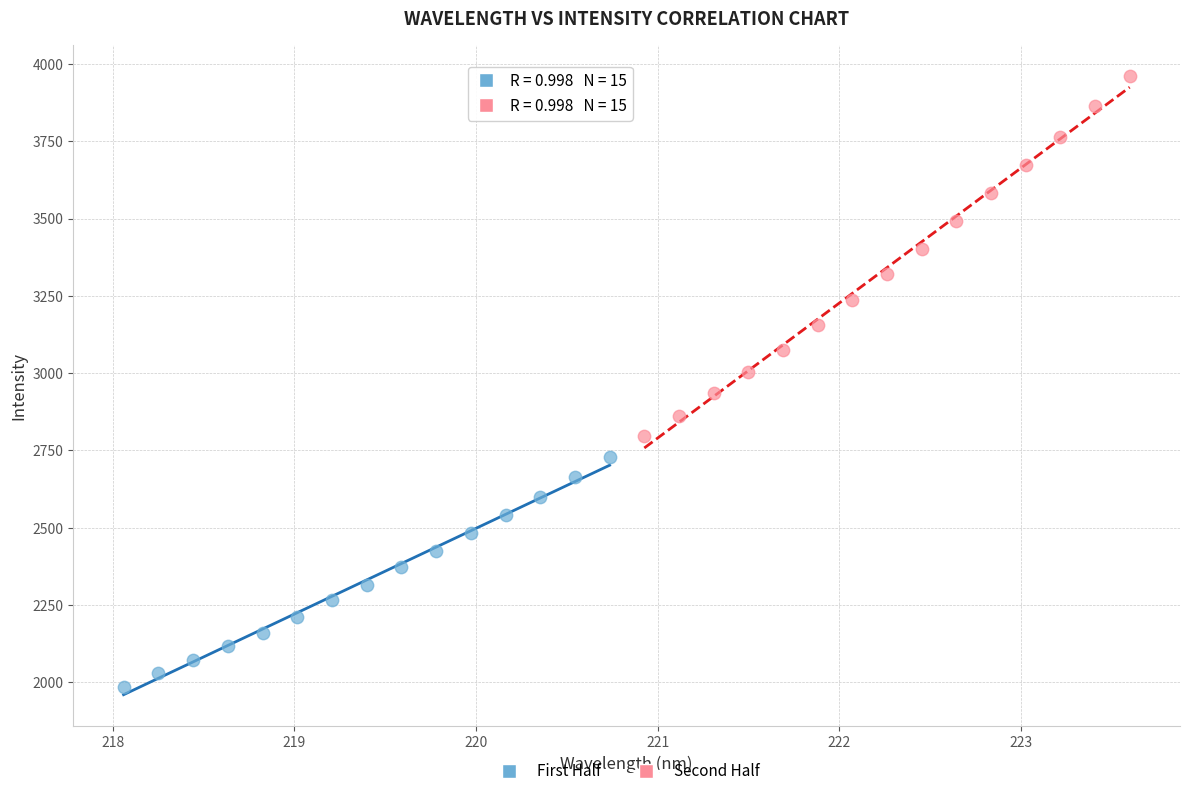

Which series reaches the maximum Y coordinate?

Second Half